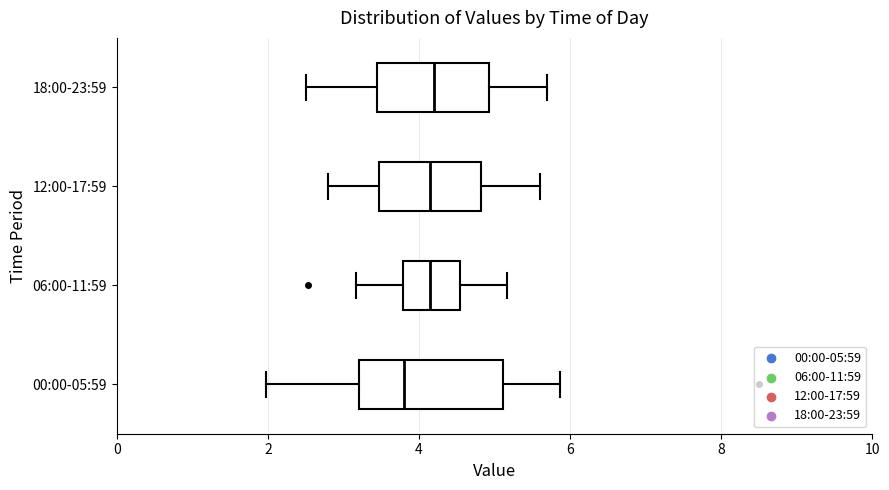

Reading bottom to top, transcribe this box plot: for each box, give where its median line is, the range the box spans, and where its two whiskers end, as read against the x-axis. The values are not printed on the chart, so give them approximately, as read against the axis.

00:00-05:59: median 3.8, box 3.2 to 5.2, whiskers 2.0 to 5.8
06:00-11:59: median 4.2, box 3.8 to 4.6, whiskers 3.2 to 5.2
12:00-17:59: median 4.2, box 3.4 to 4.8, whiskers 2.8 to 5.6
18:00-23:59: median 4.2, box 3.4 to 5.0, whiskers 2.6 to 5.8